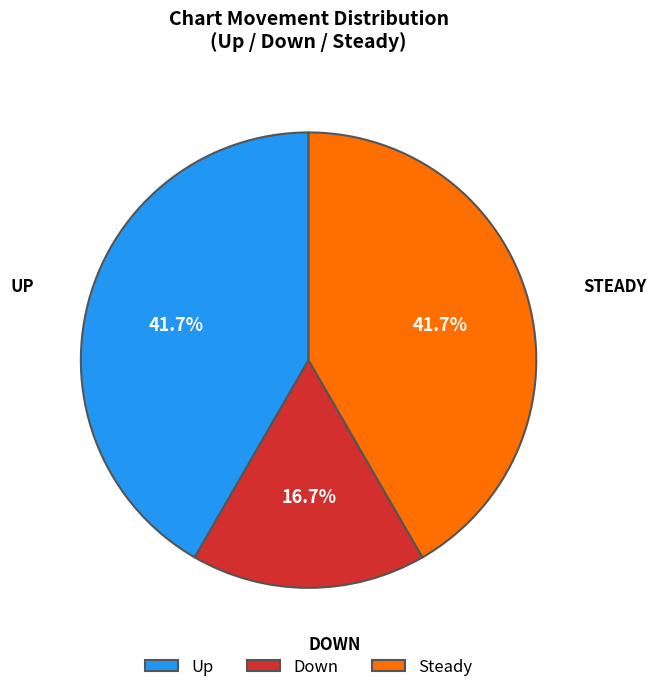

Which has a higher value, Down or Steady?

Steady